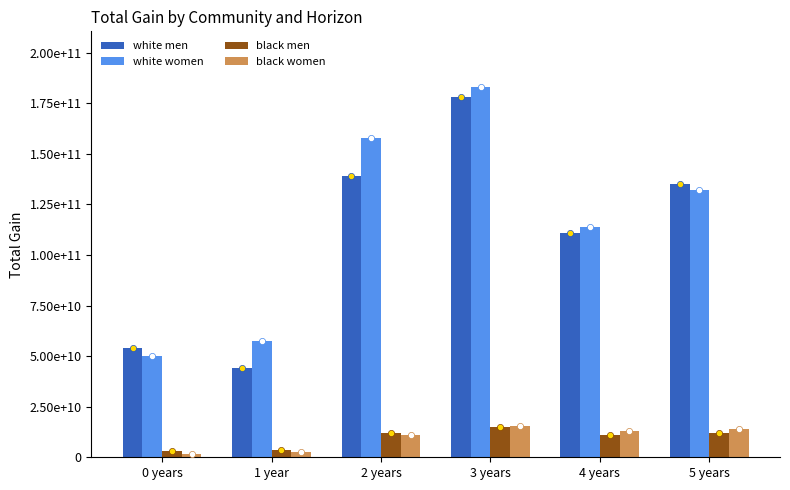

Which series contains the lowest Y value?

black women